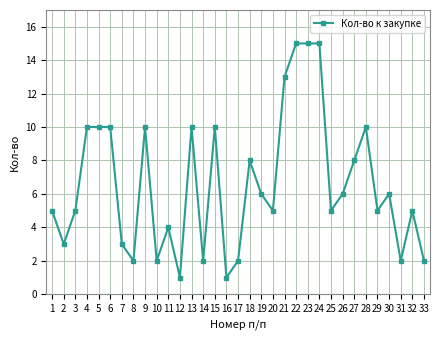

What is the value of the 18th point from the left?

8